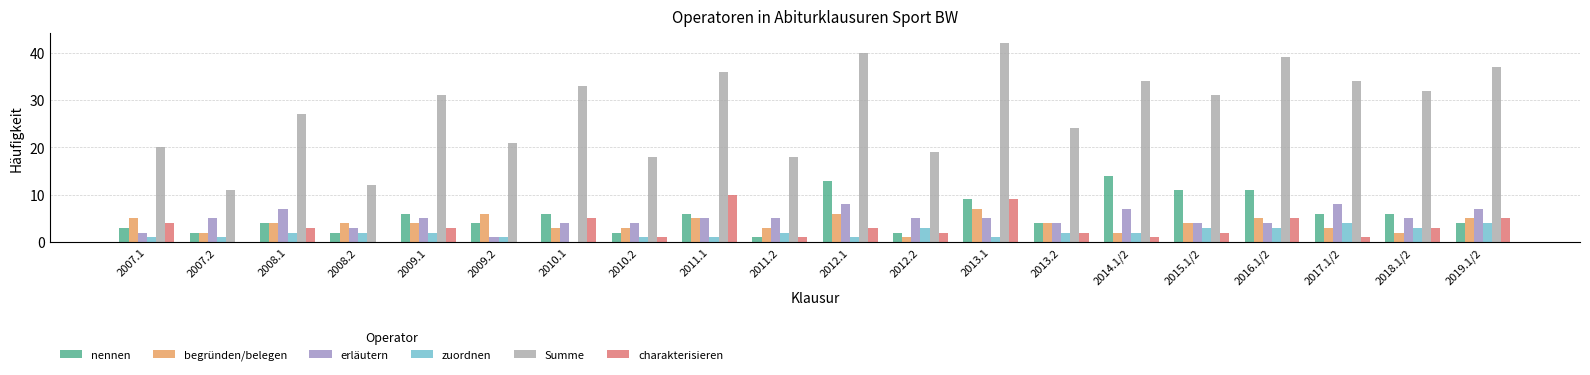

Read the begründen/belegen value at 2008.1.

4